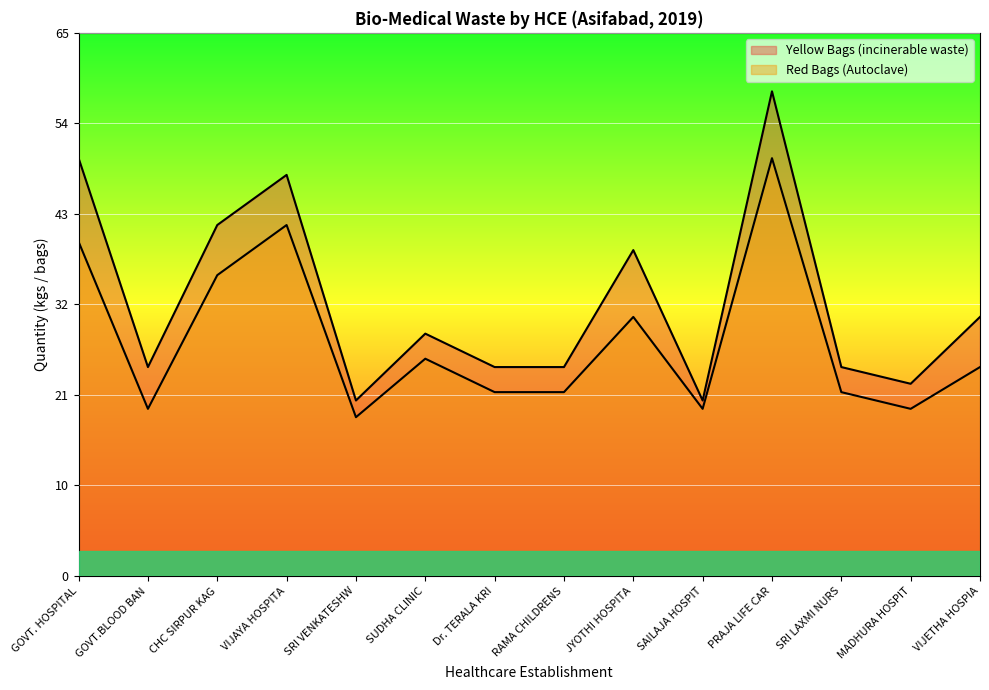

True or false: Red Bags (Autoclave) and Yellow Bags (incinerable waste) cross at least once.

False